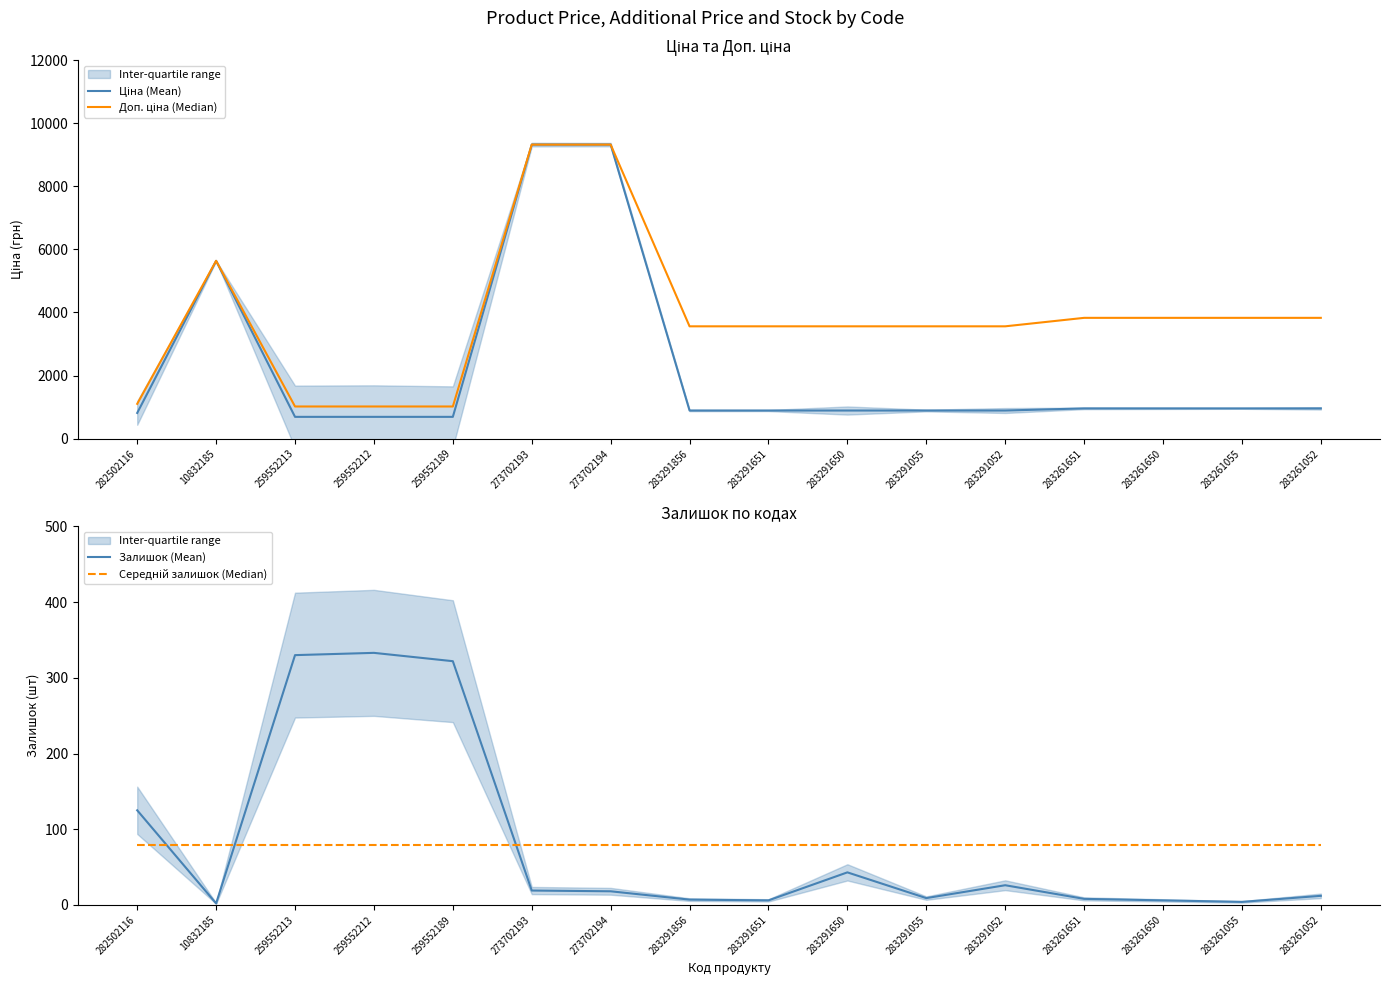

At which category does Ціна (Mean) reach its first local peak?

10832185